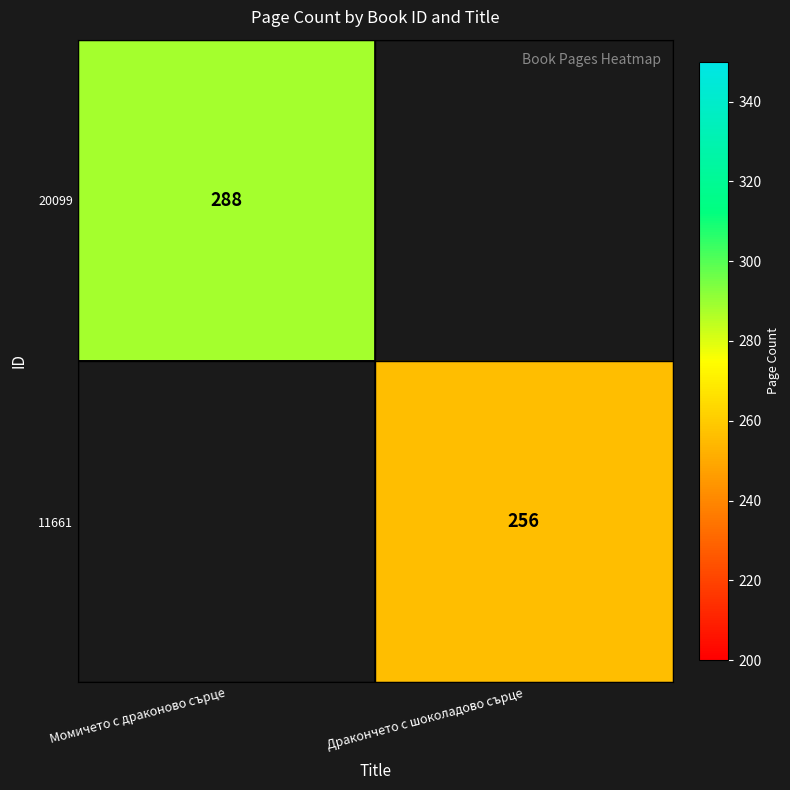

True or false: 11661 has a value of 256 at Дракончето с шоколадово сърце.

True